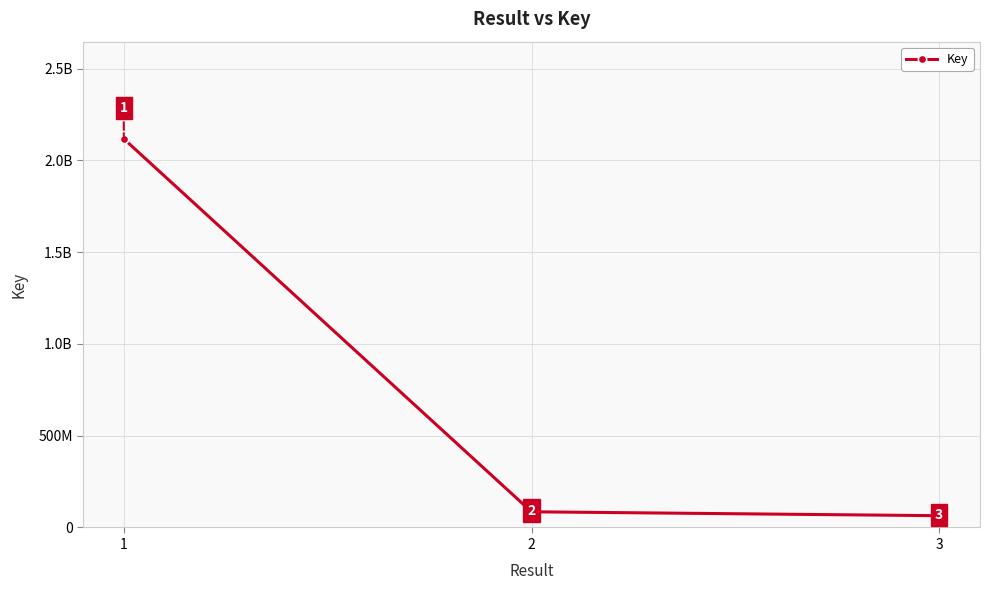

What is the change in value from 1 to 3?

-2052740691